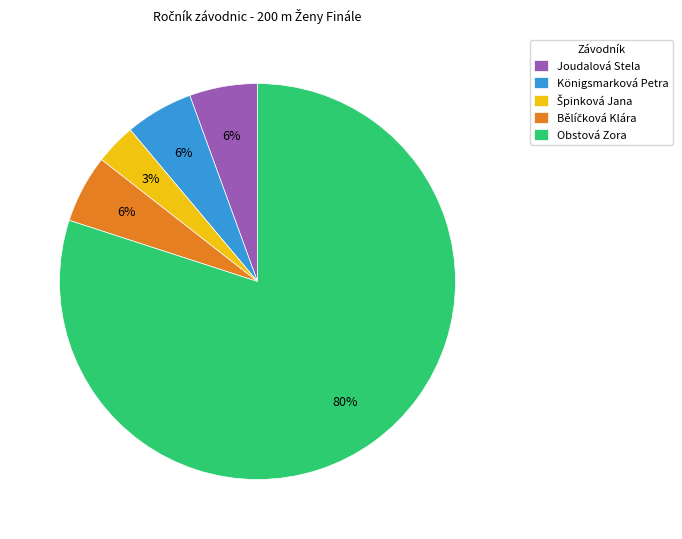

Do Joudalová Stela and Königsmarková Petra together represent more than half of the pie?

No